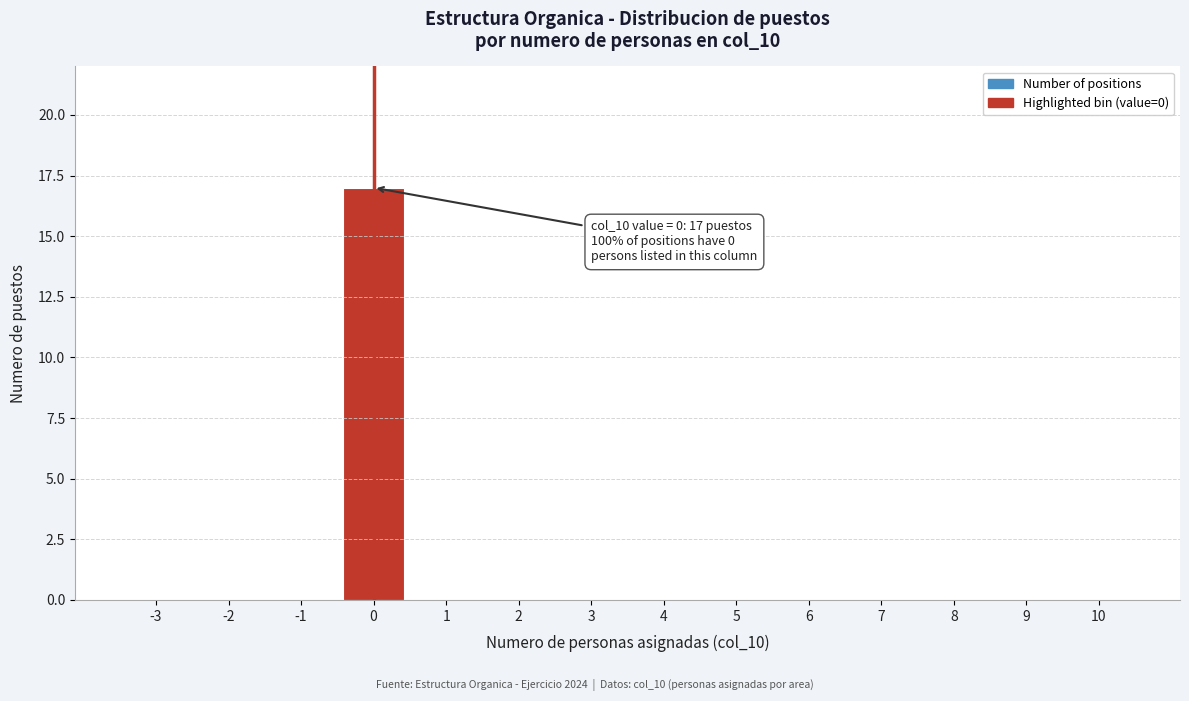

Reading left to right, list all the values displayed in this chart.

-3=0	-2=0	-1=0	0=17	1=0	2=0	3=0	4=0	5=0	6=0	7=0	8=0	9=0	10=0